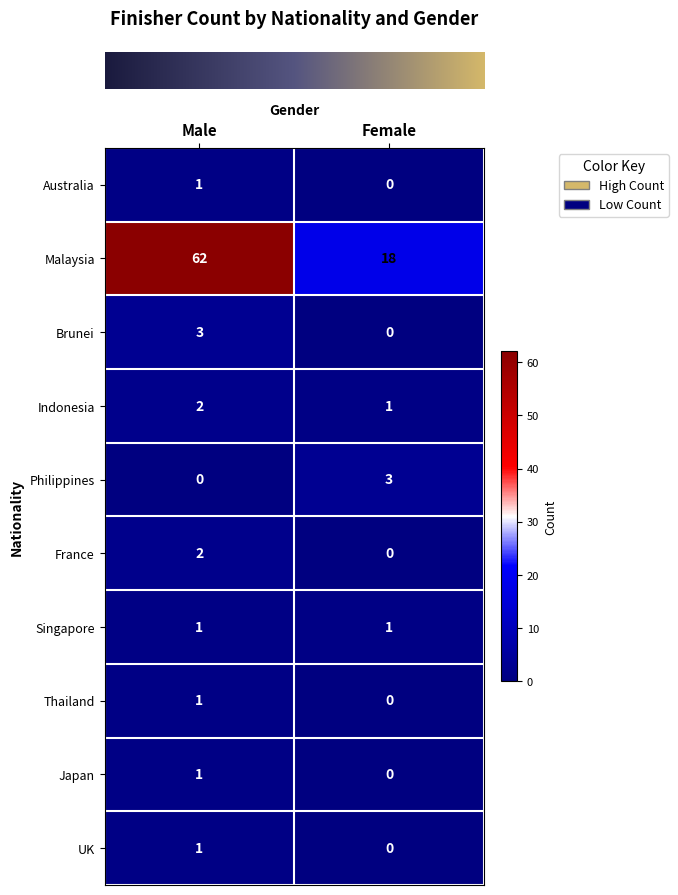

At which category is the sum across all series the highest?

Male